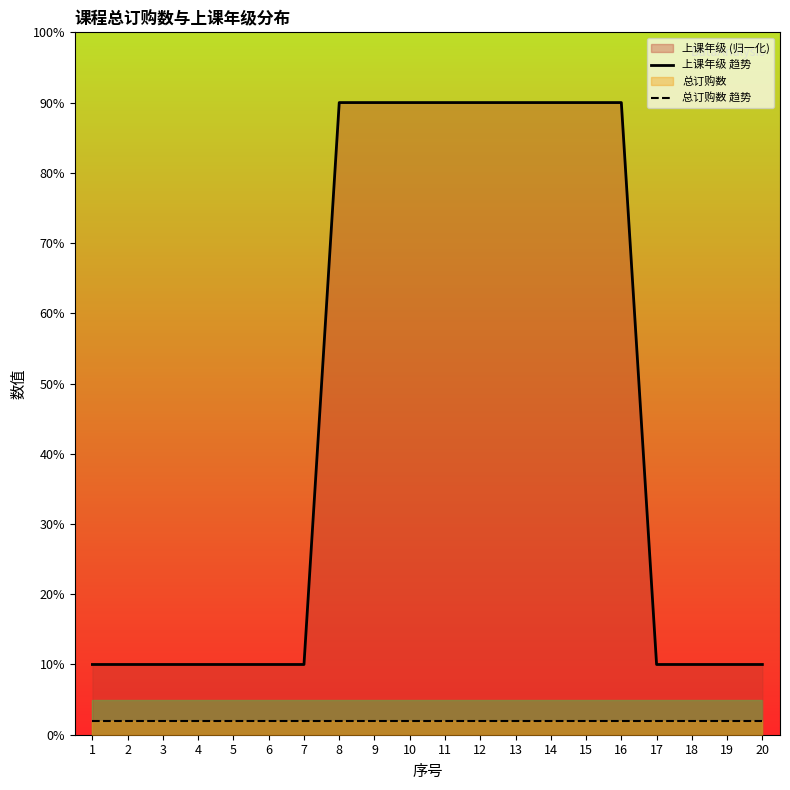

List the series in order of their overall mean, lowest first.

总订购数 趋势, 上课年级 趋势